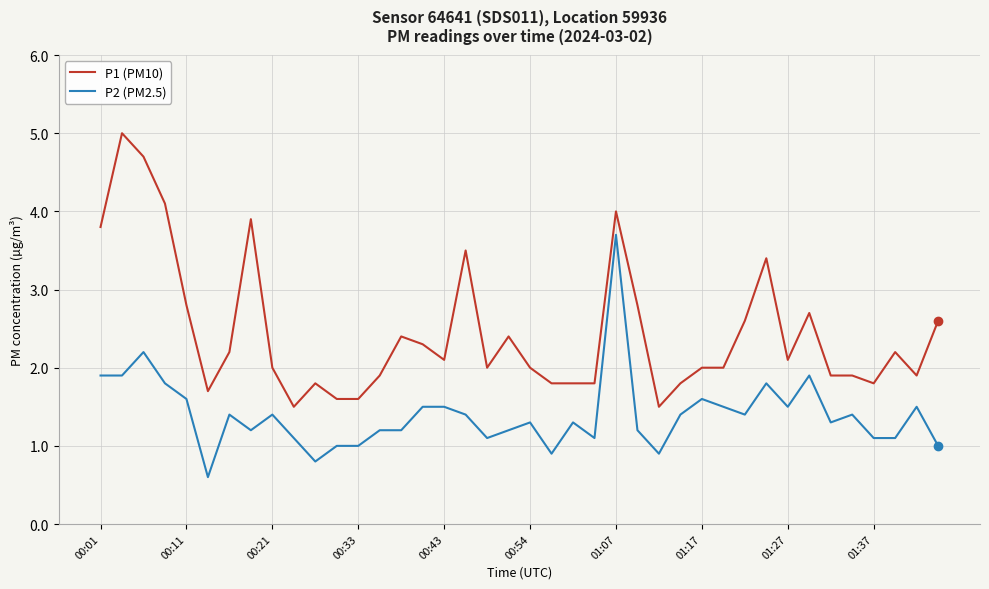

Which series has the largest total across all categories?

P1 (PM10)